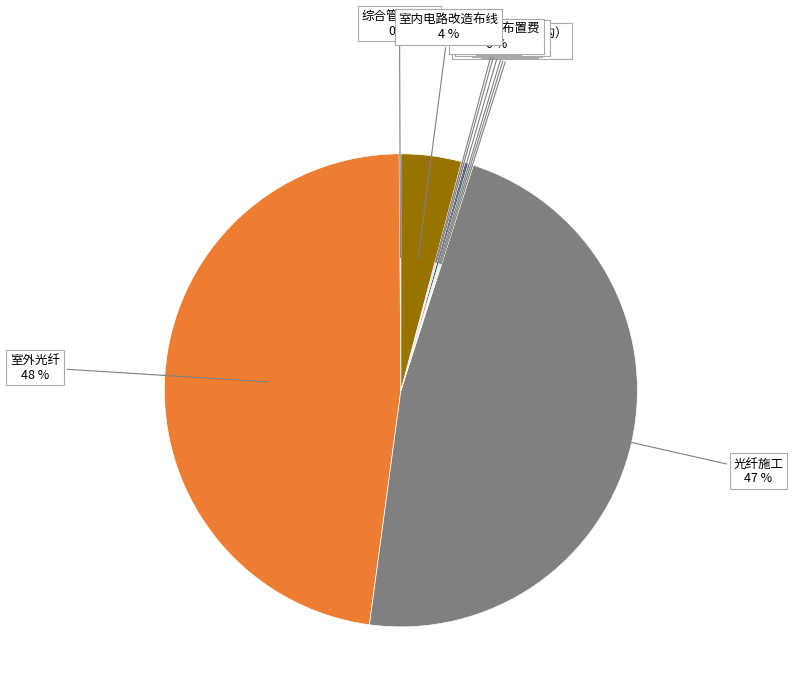

To the nearest percent, what is the difference between the largest and smallest slice percentages?

48%